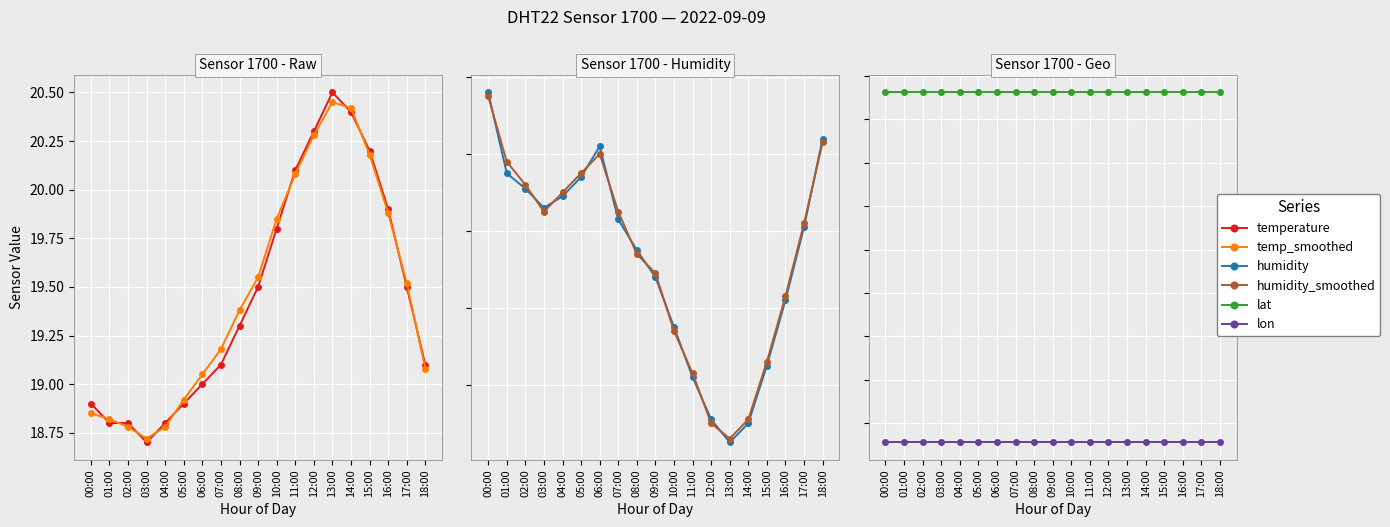

True or false: lon and temperature cross at least once.

False